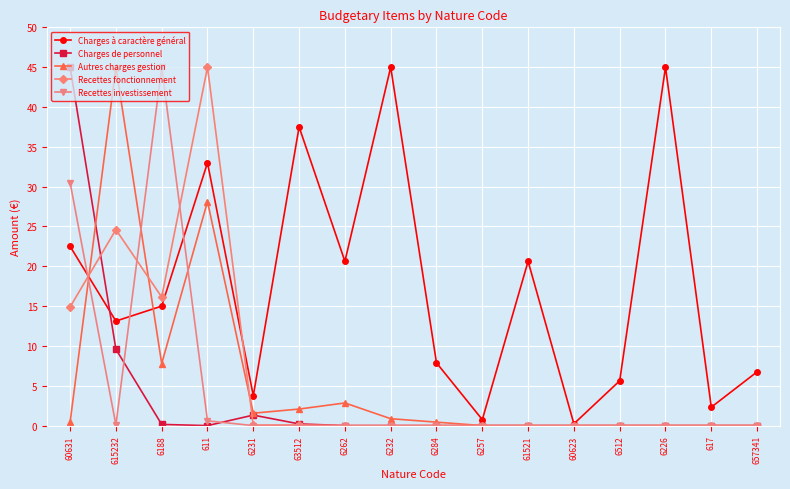

Where is the first local minimum for Autres charges gestion?

6188